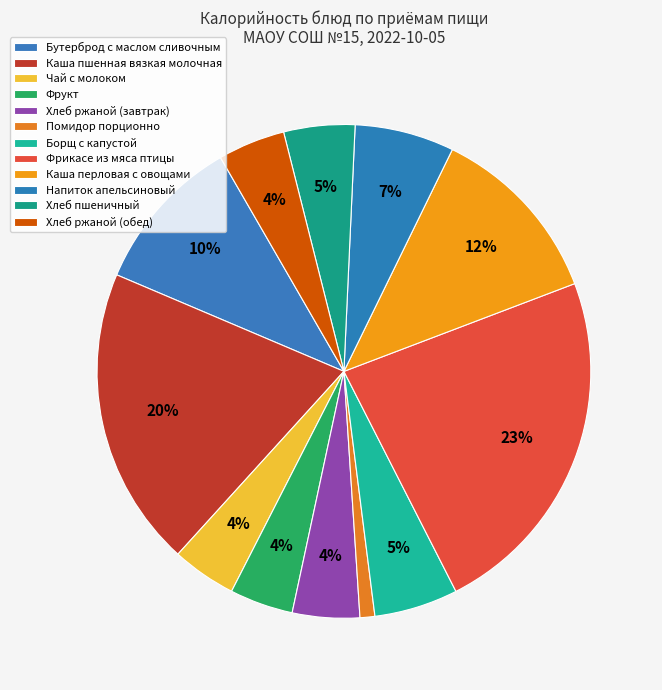

To the nearest percent, what is the average slice percentage?

8%